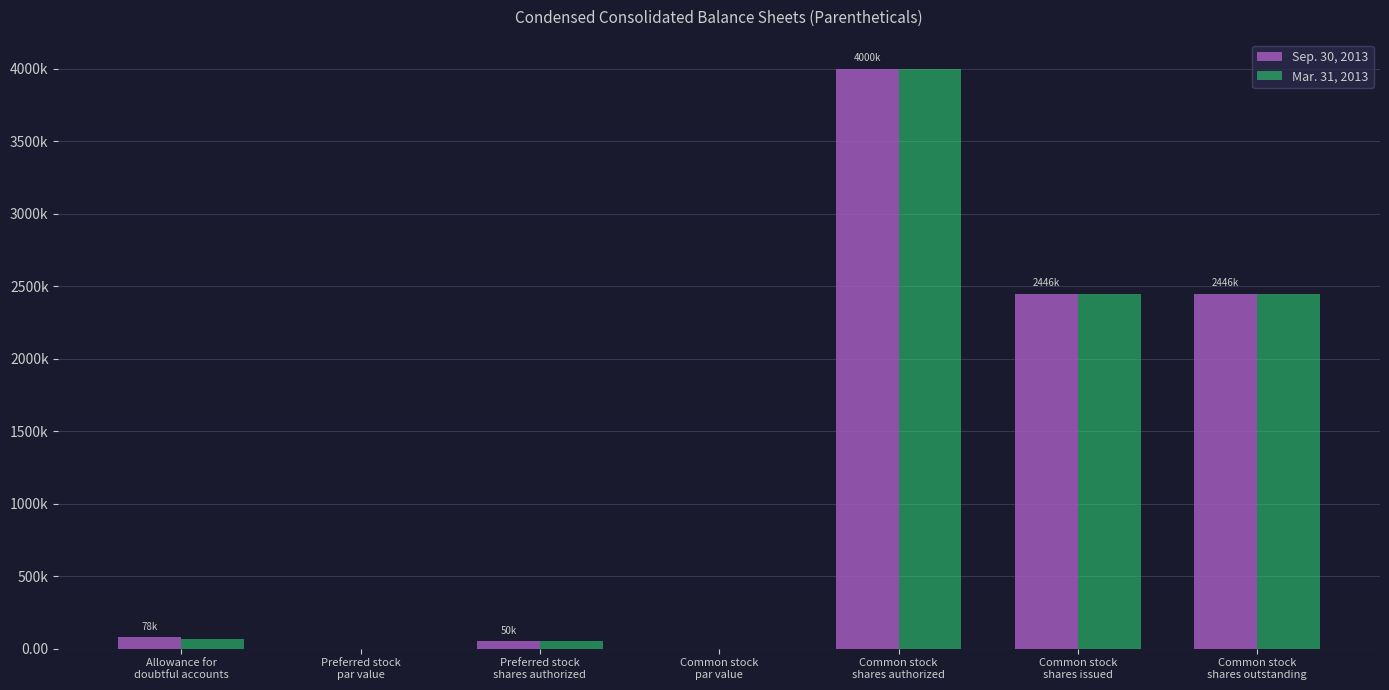

What are all the series names shown in the legend?

Sep. 30, 2013, Mar. 31, 2013